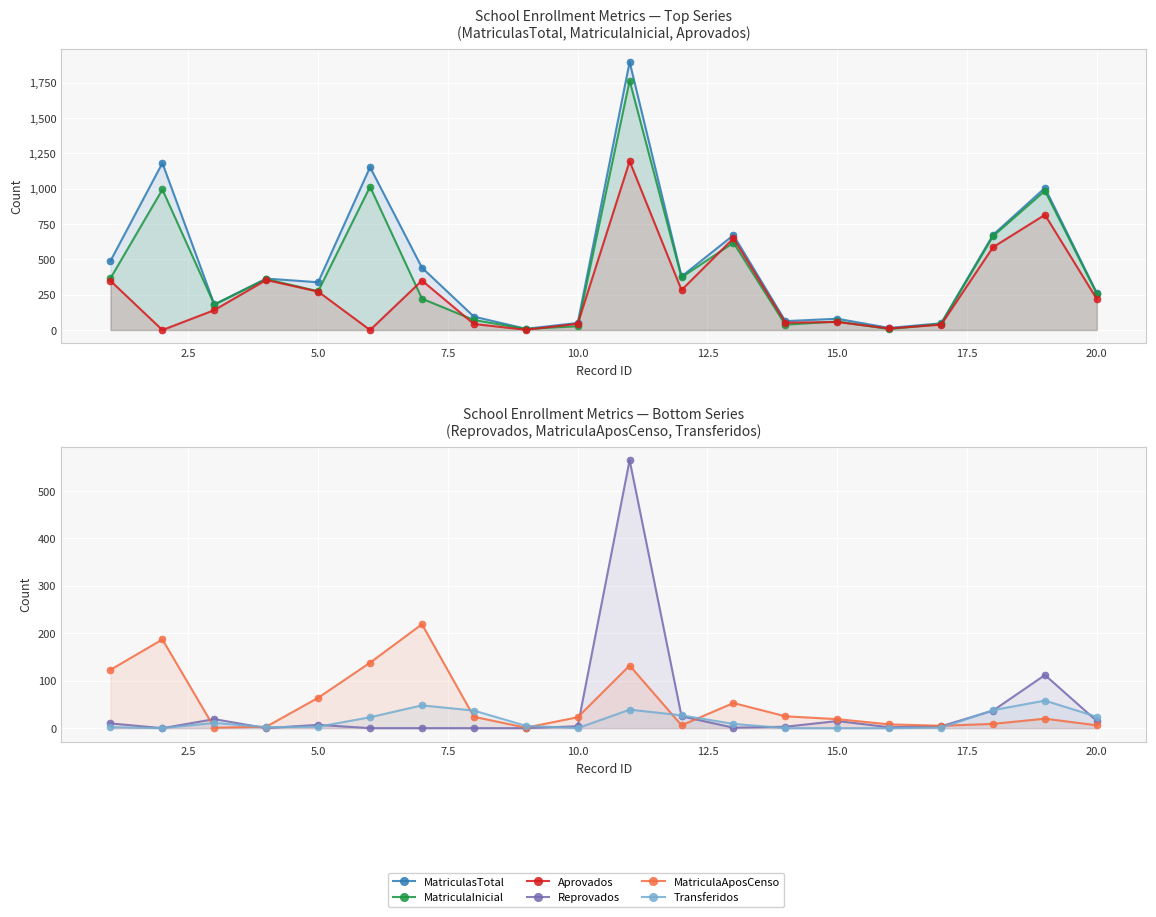

Reading left to right, what are all the values shown in this chart?

MatriculasTotal: 489	1181	181	364	338	1152	441	95	9	50	1896	379	671	63	80	15	48	673	1005	262
MatriculaInicial: 366	994	180	361	274	1014	222	71	8	27	1764	373	618	38	61	7	43	664	985	256
Aprovados: 348	0	141	354	272	0	350	43	2	44	1194	283	649	52	57	11	38	586	815	219
Reprovados: 10	0	19	0	7	0	0	0	0	4	565	25	1	3	15	2	4	37	112	15
MatriculaAposCenso: 123	187	1	3	64	138	219	24	1	23	132	6	53	25	19	8	5	9	20	6
Transferidos: 2	0	11	2	3	23	48	37	5	0	39	27	9	0	0	0	1	38	58	24